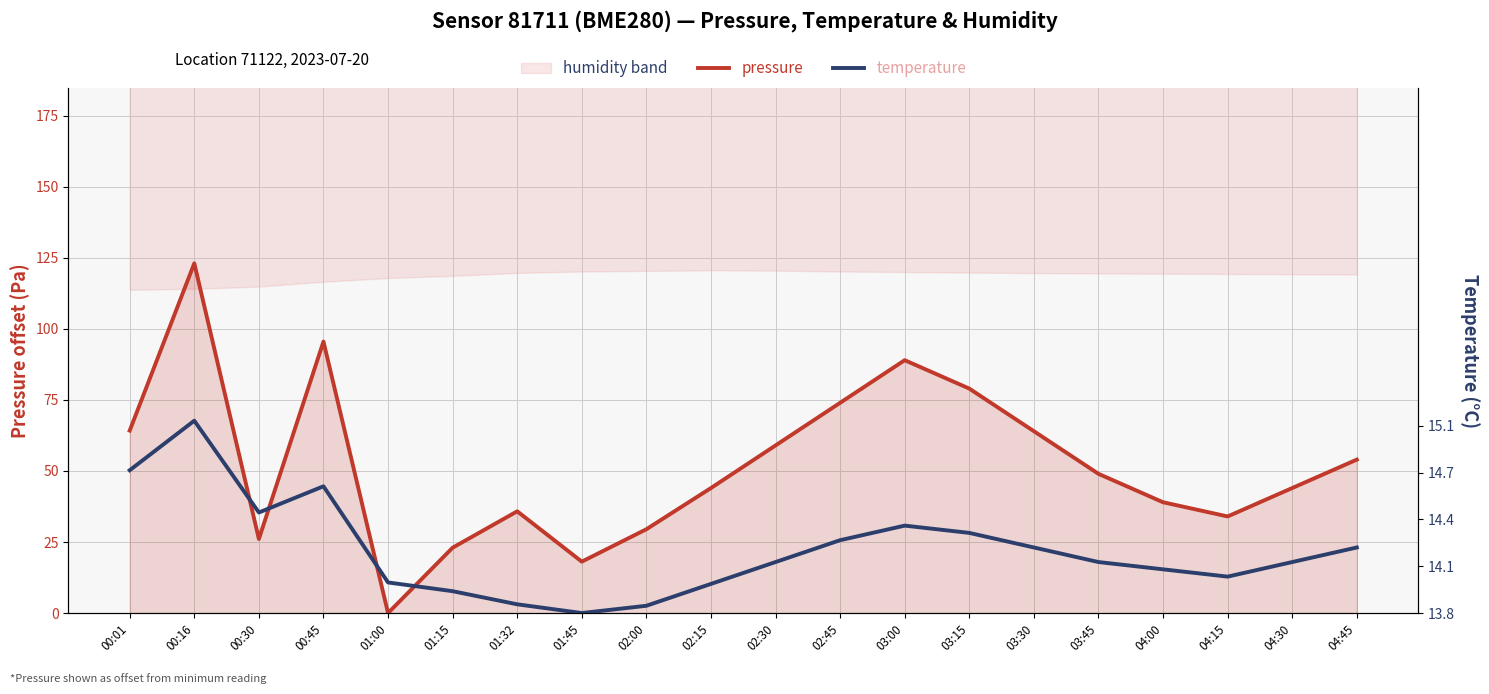

What value does the pressure series have at 02:30?

59.0